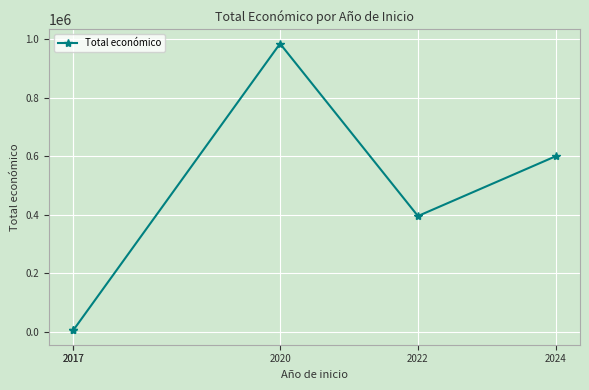

Count the number of data series in this chart.

1